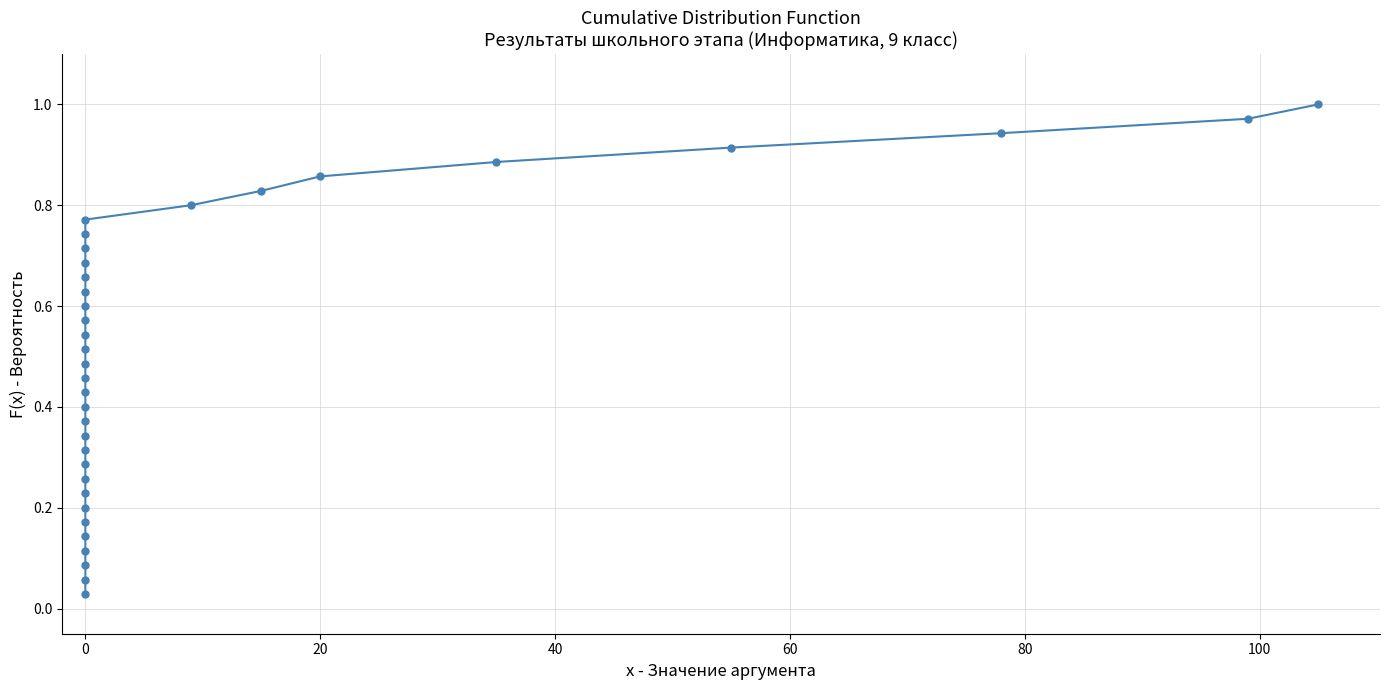

What is the average value?

0.5